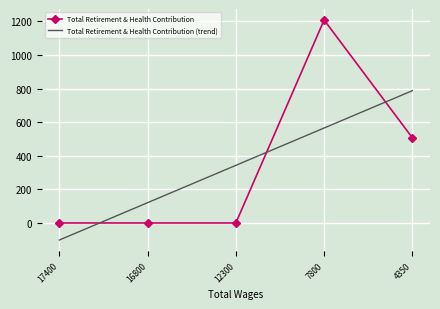

Rank the series at 4350 from lowest to highest value.

Total Retirement & Health Contribution, Total Retirement & Health Contribution (trend)